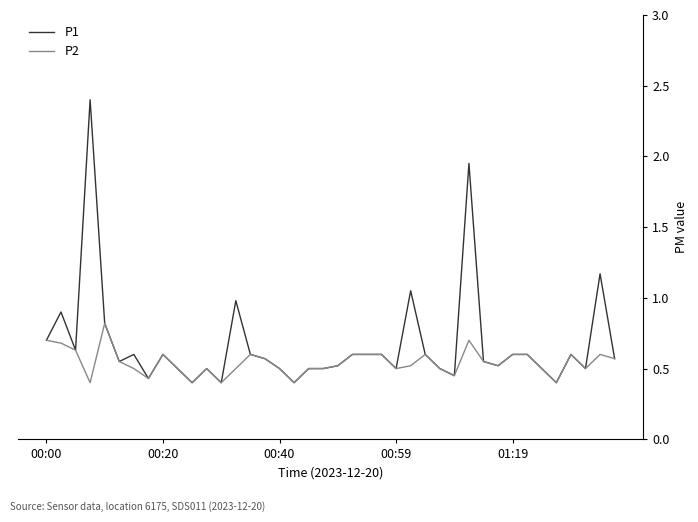

Which series has the largest range (max minus min)?

P1